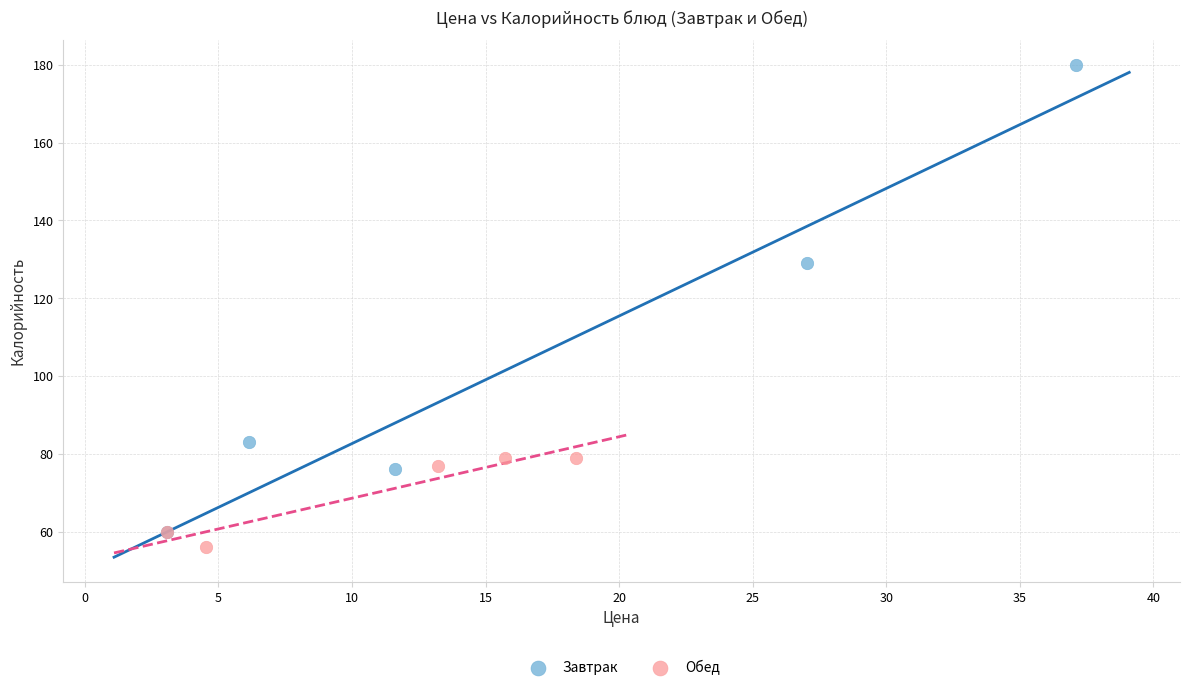

Which series contains the highest Y value?

Завтрак